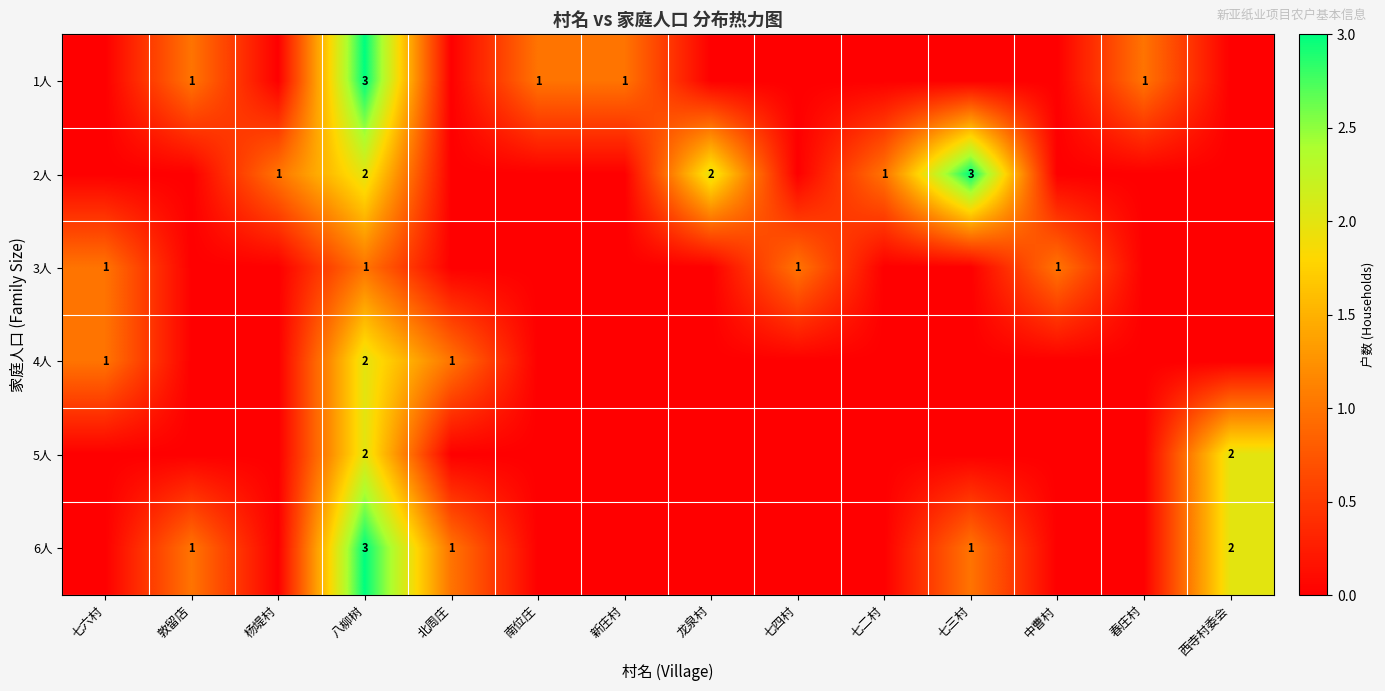

What is the maximum value shown in the chart?

3